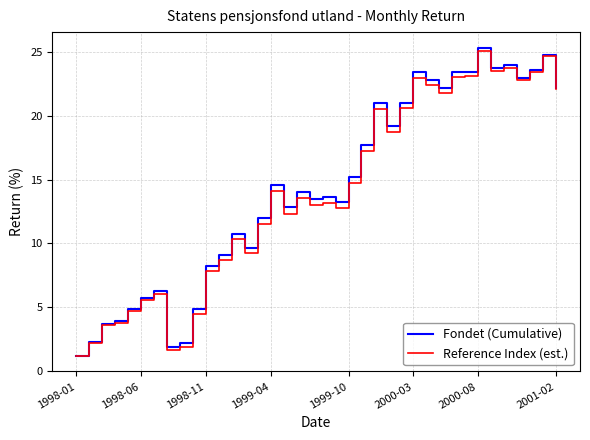

What is the lowest value of the Reference Index (est.) series?

1.2